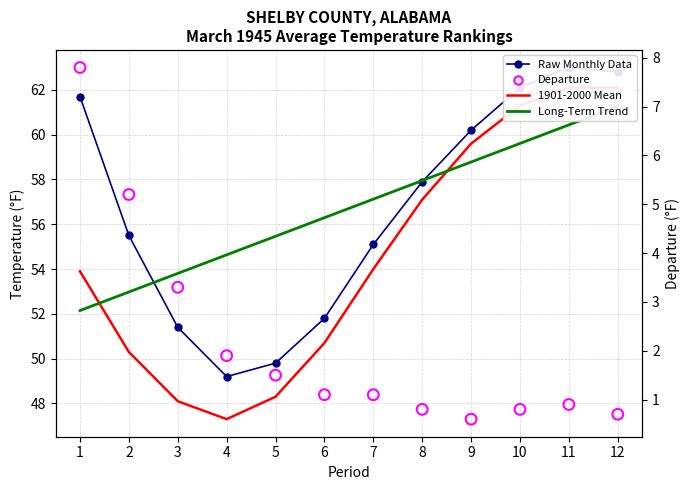

Which series contains the highest Y value?

Raw Monthly Data